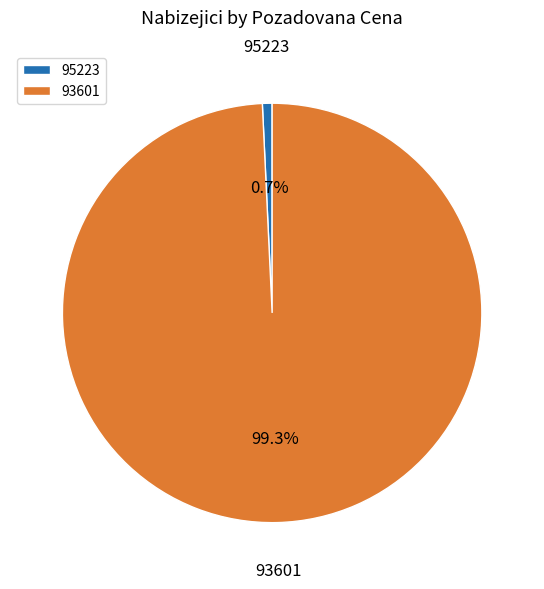

Count the number of slices in the pie.

2